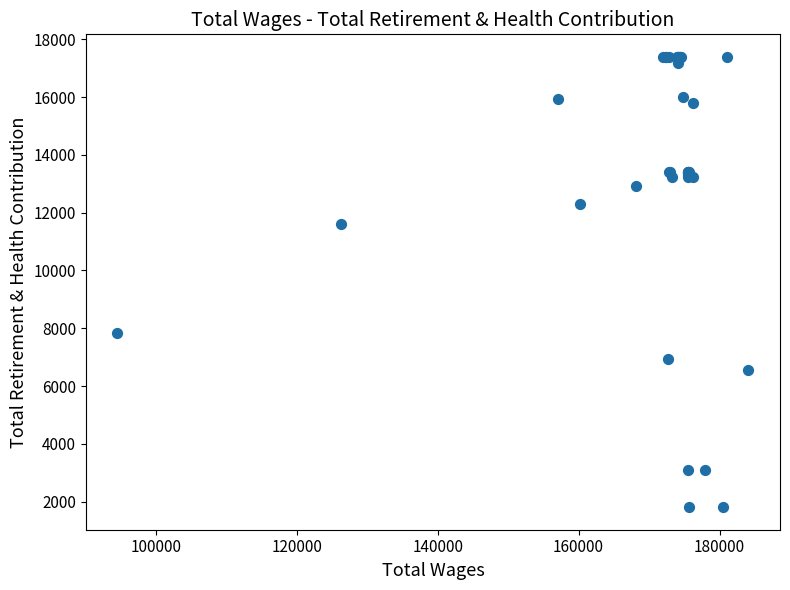

What Y value in the scatter plot is closest to 9600?

7829